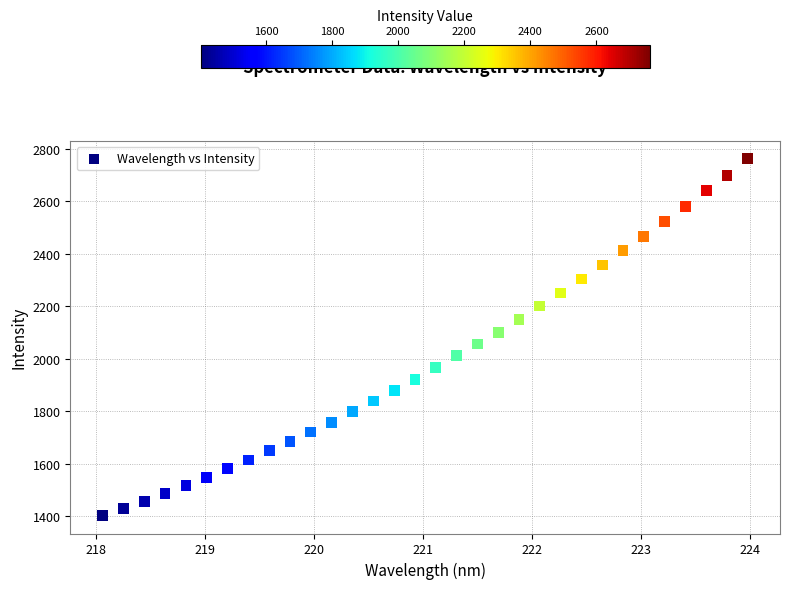

What is the range of Y values (max minus min)?

1359.1